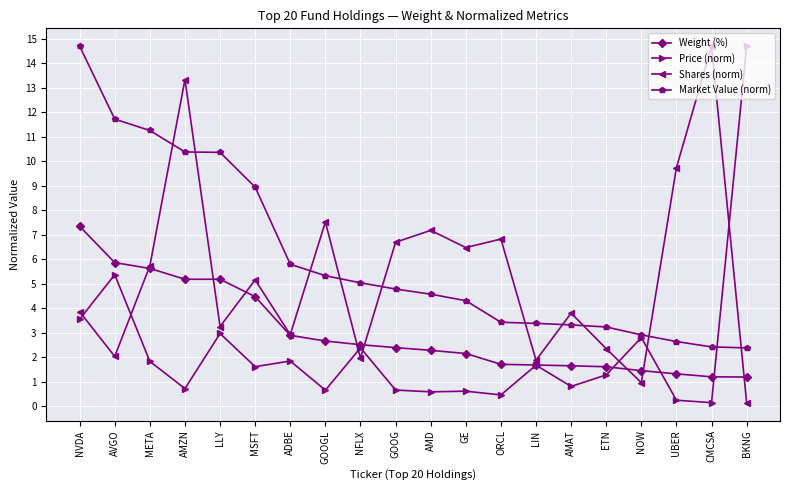

Between which two adjacent categories do Market Value (norm) and Shares (norm) first intersect?

META and AMZN